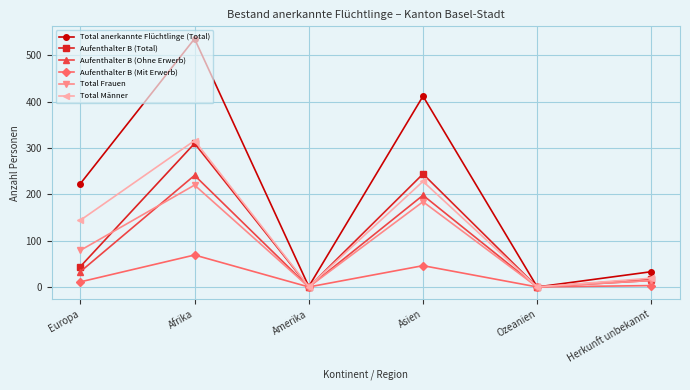

Which series has the largest total across all categories?

Total anerkannte Flüchtlinge (Total)